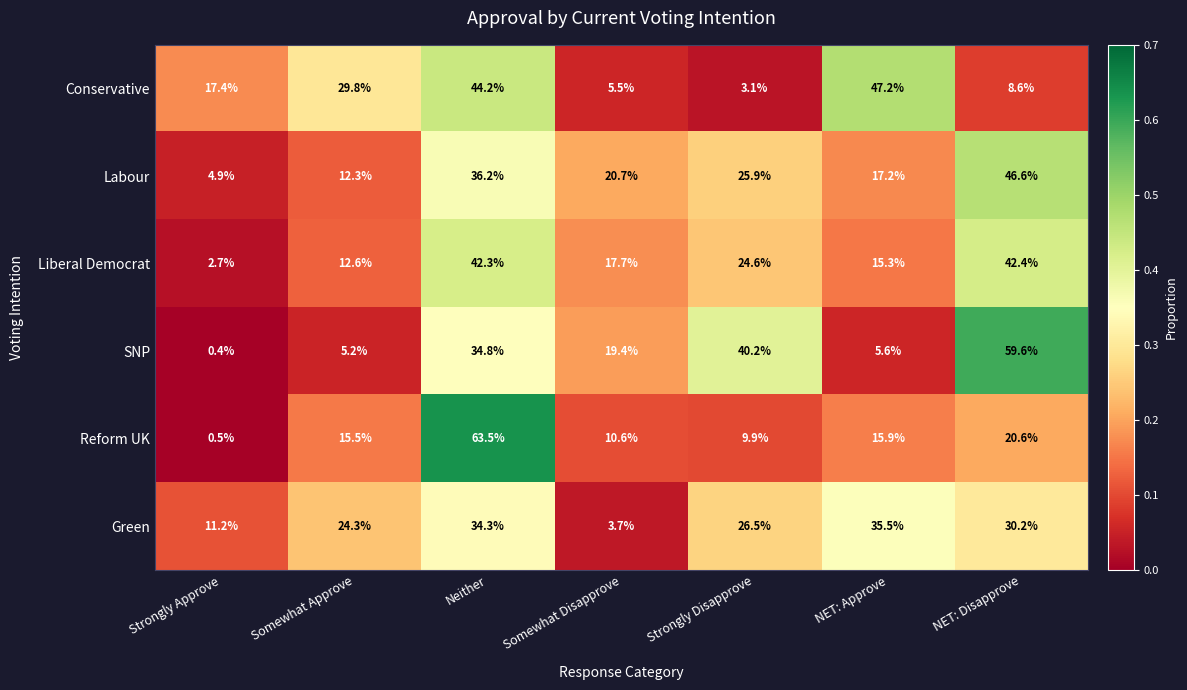

List the series in order of their peak value, lowest first.

Green, Liberal Democrat, Labour, Conservative, SNP, Reform UK